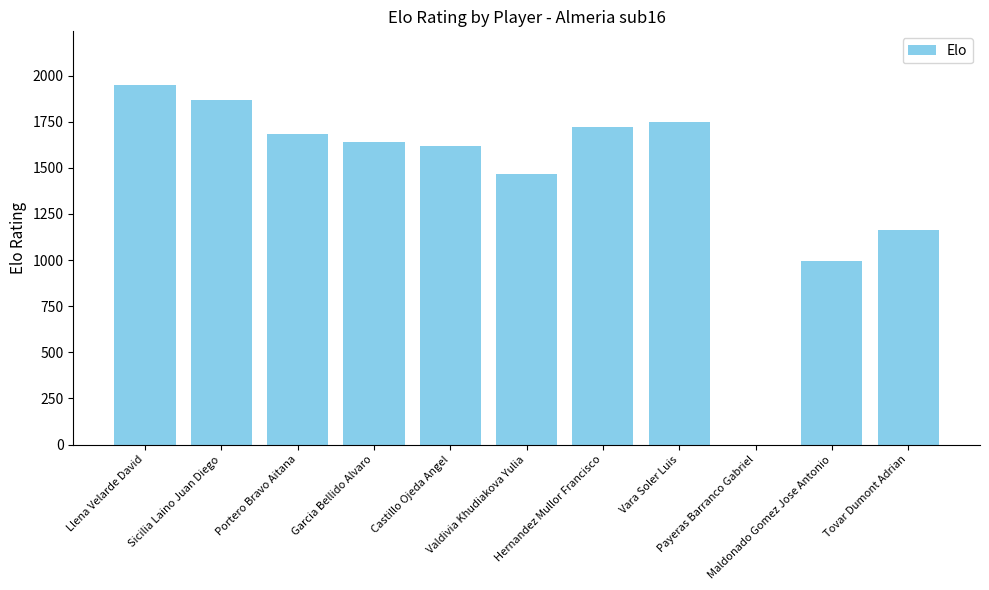

What is the sum of all values?

15854